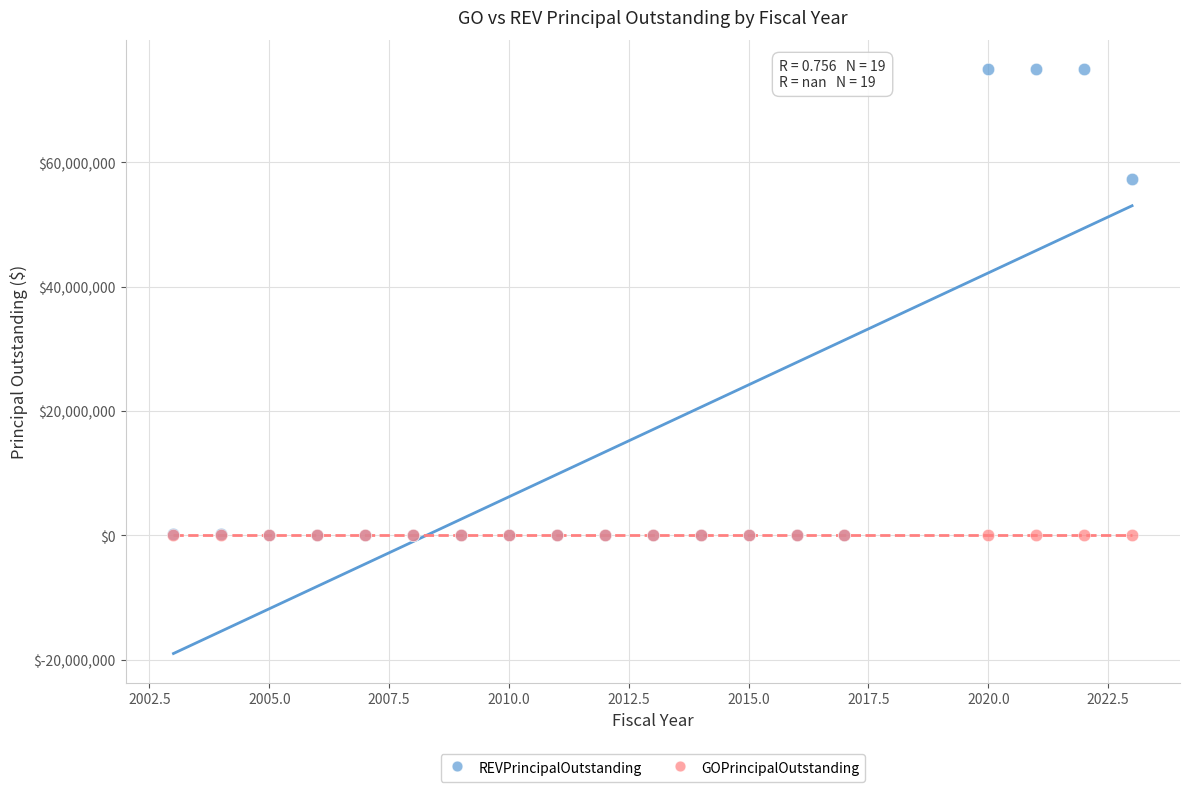

What are all the series names shown in the legend?

REVPrincipalOutstanding, GOPrincipalOutstanding